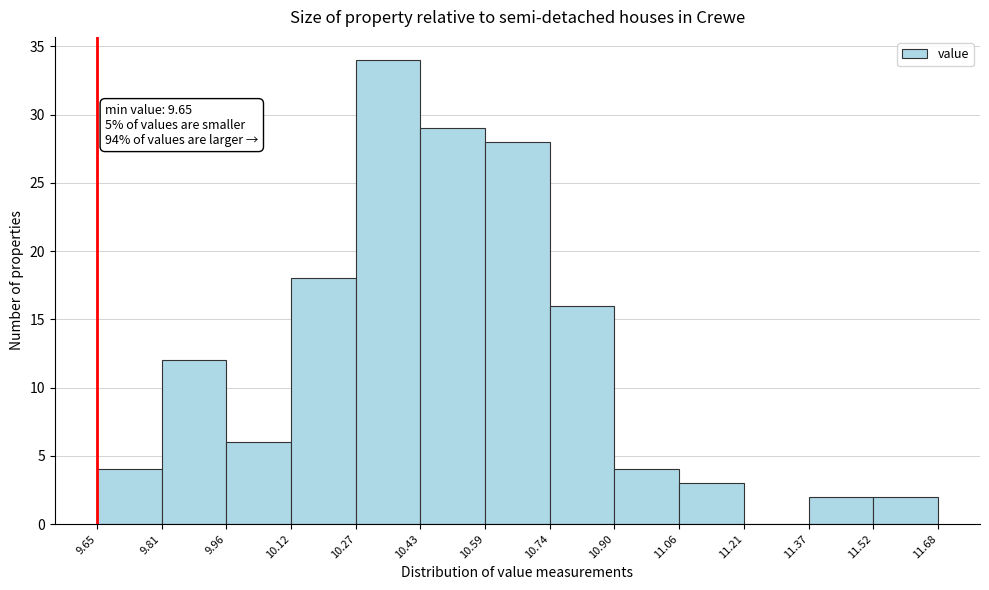

Which range on the x-axis has the tallest bar?

10.27 to 10.43